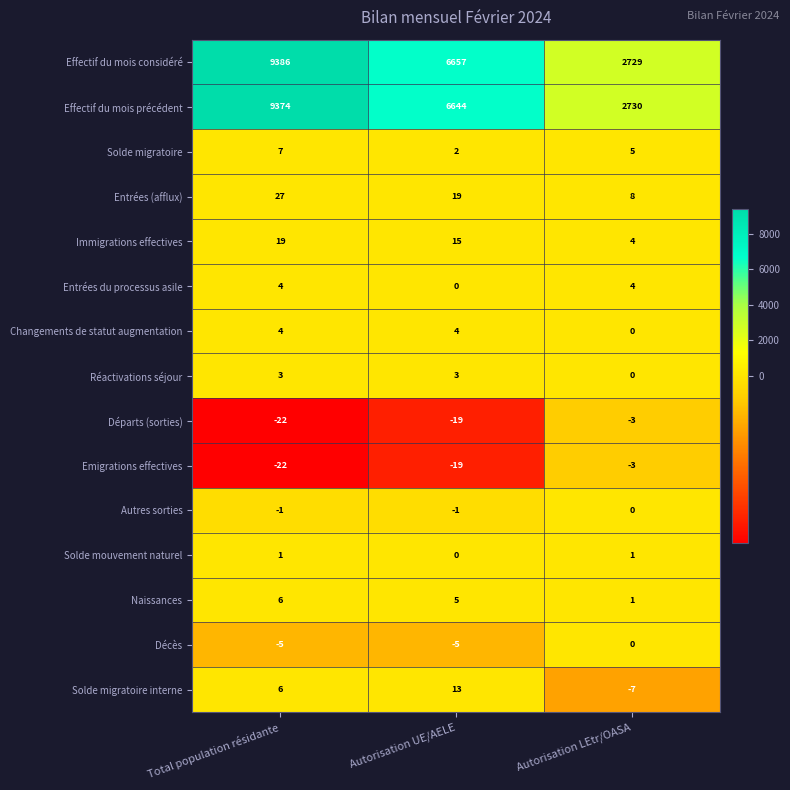

What is the total value across all series at Total population résidante?

18787